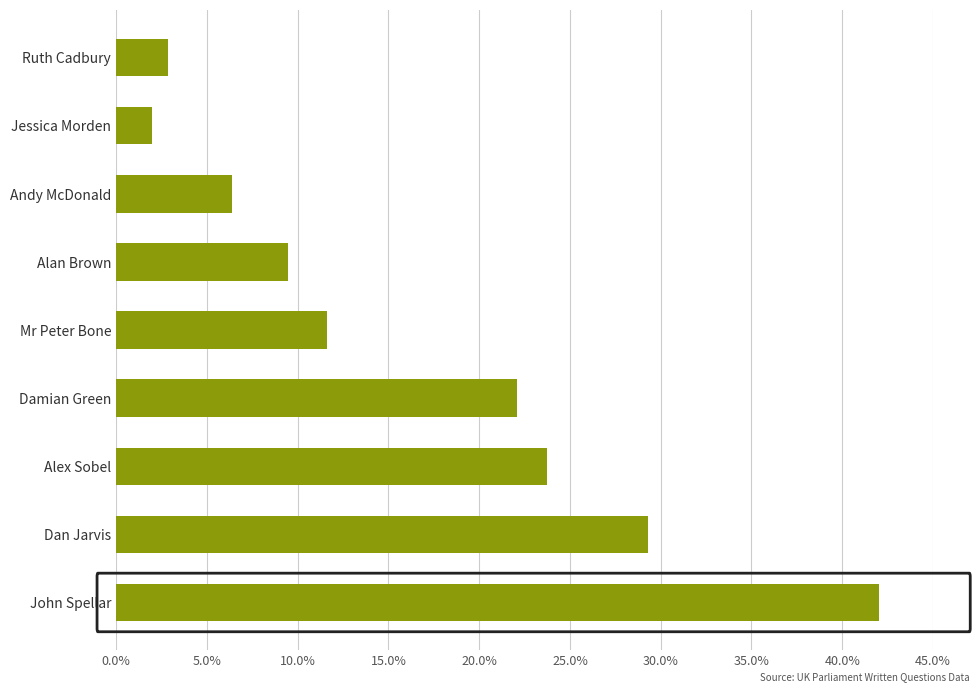

Reading bottom to top, extract all data points from this chart.

42.0	29.3	23.7	22.1	11.6	9.5	6.4	2.0	2.8